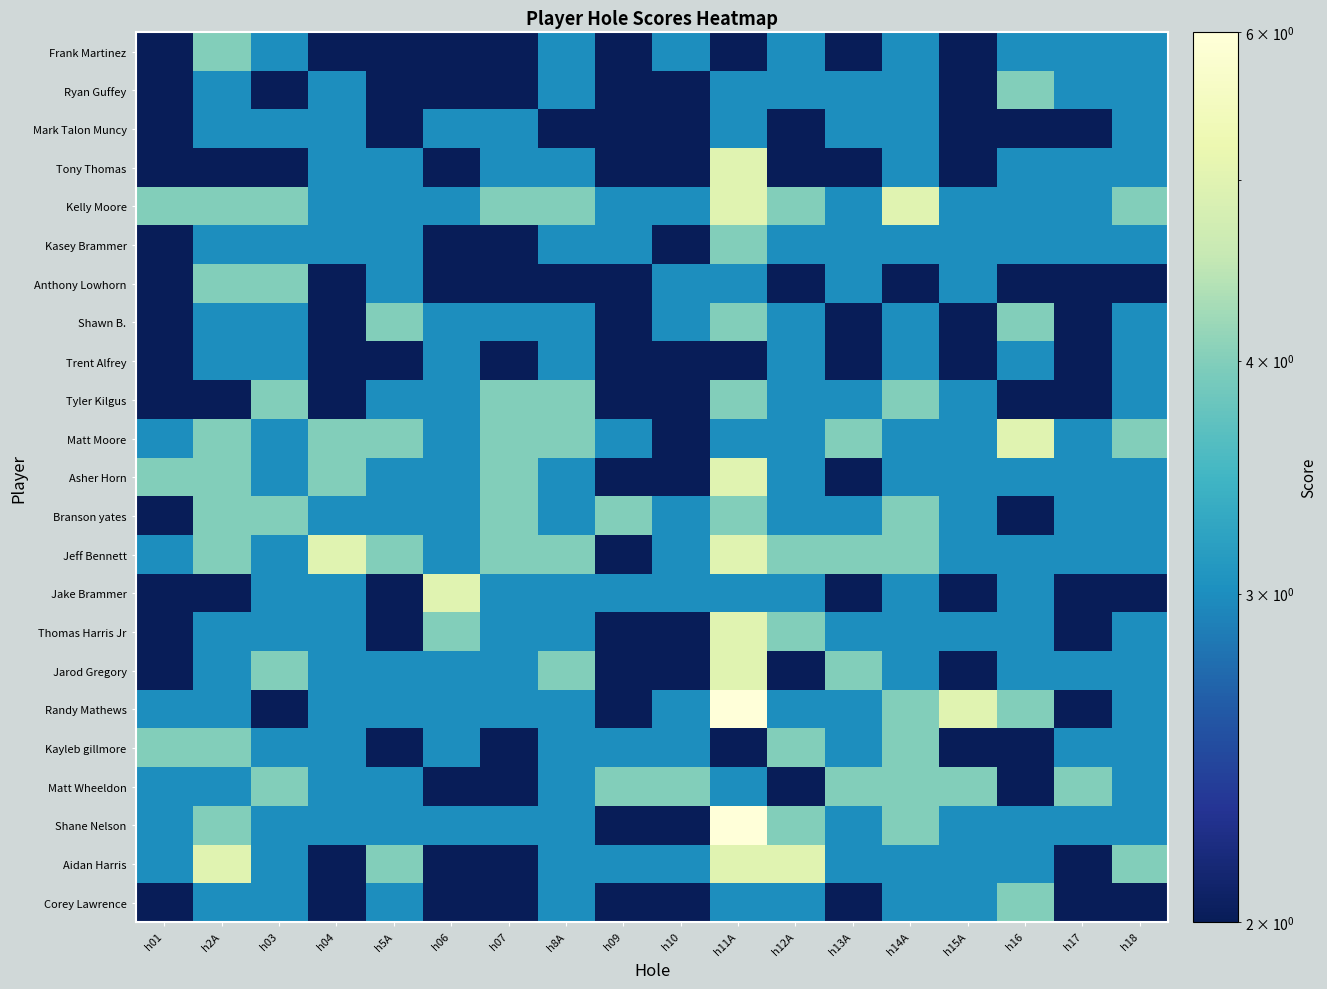

Reading left to right, list all the values displayed in this chart.

Frank Martinez: h01=2	h2A=4	h03=3	h04=2	h5A=2	h06=2	h07=2	h8A=3	h09=2	h10=3	h11A=2	h12A=3	h13A=2	h14A=3	h15A=2	h16=3	h17=3	h18=3
Ryan Guffey: h01=2	h2A=3	h03=2	h04=3	h5A=2	h06=2	h07=2	h8A=3	h09=2	h10=2	h11A=3	h12A=3	h13A=3	h14A=3	h15A=2	h16=4	h17=3	h18=3
Mark Talon Muncy: h01=2	h2A=3	h03=3	h04=3	h5A=2	h06=3	h07=3	h8A=2	h09=2	h10=2	h11A=3	h12A=2	h13A=3	h14A=3	h15A=2	h16=2	h17=2	h18=3
Tony Thomas: h01=2	h2A=2	h03=2	h04=3	h5A=3	h06=2	h07=3	h8A=3	h09=2	h10=2	h11A=5	h12A=2	h13A=2	h14A=3	h15A=2	h16=3	h17=3	h18=3
Kelly Moore: h01=4	h2A=4	h03=4	h04=3	h5A=3	h06=3	h07=4	h8A=4	h09=3	h10=3	h11A=5	h12A=4	h13A=3	h14A=5	h15A=3	h16=3	h17=3	h18=4
Kasey Brammer: h01=2	h2A=3	h03=3	h04=3	h5A=3	h06=2	h07=2	h8A=3	h09=3	h10=2	h11A=4	h12A=3	h13A=3	h14A=3	h15A=3	h16=3	h17=3	h18=3
Anthony Lowhorn: h01=2	h2A=4	h03=4	h04=2	h5A=3	h06=2	h07=2	h8A=2	h09=2	h10=3	h11A=3	h12A=2	h13A=3	h14A=2	h15A=3	h16=2	h17=2	h18=2
Shawn B.: h01=2	h2A=3	h03=3	h04=2	h5A=4	h06=3	h07=3	h8A=3	h09=2	h10=3	h11A=4	h12A=3	h13A=2	h14A=3	h15A=2	h16=4	h17=2	h18=3
Trent Alfrey: h01=2	h2A=3	h03=3	h04=2	h5A=2	h06=3	h07=2	h8A=3	h09=2	h10=2	h11A=2	h12A=3	h13A=2	h14A=3	h15A=2	h16=3	h17=2	h18=3
Tyler Kilgus: h01=2	h2A=2	h03=4	h04=2	h5A=3	h06=3	h07=4	h8A=4	h09=2	h10=2	h11A=4	h12A=3	h13A=3	h14A=4	h15A=3	h16=2	h17=2	h18=3
Matt Moore: h01=3	h2A=4	h03=3	h04=4	h5A=4	h06=3	h07=4	h8A=4	h09=3	h10=2	h11A=3	h12A=3	h13A=4	h14A=3	h15A=3	h16=5	h17=3	h18=4
Asher Horn: h01=4	h2A=4	h03=3	h04=4	h5A=3	h06=3	h07=4	h8A=3	h09=2	h10=2	h11A=5	h12A=3	h13A=2	h14A=3	h15A=3	h16=3	h17=3	h18=3
Branson yates: h01=2	h2A=4	h03=4	h04=3	h5A=3	h06=3	h07=4	h8A=3	h09=4	h10=3	h11A=4	h12A=3	h13A=3	h14A=4	h15A=3	h16=2	h17=3	h18=3
Jeff Bennett: h01=3	h2A=4	h03=3	h04=5	h5A=4	h06=3	h07=4	h8A=4	h09=2	h10=3	h11A=5	h12A=4	h13A=4	h14A=4	h15A=3	h16=3	h17=3	h18=3
Jake Brammer: h01=2	h2A=2	h03=3	h04=3	h5A=2	h06=5	h07=3	h8A=3	h09=3	h10=3	h11A=3	h12A=3	h13A=2	h14A=3	h15A=2	h16=3	h17=2	h18=2
Thomas Harris Jr: h01=2	h2A=3	h03=3	h04=3	h5A=2	h06=4	h07=3	h8A=3	h09=2	h10=2	h11A=5	h12A=4	h13A=3	h14A=3	h15A=3	h16=3	h17=2	h18=3
Jarod Gregory: h01=2	h2A=3	h03=4	h04=3	h5A=3	h06=3	h07=3	h8A=4	h09=2	h10=2	h11A=5	h12A=2	h13A=4	h14A=3	h15A=2	h16=3	h17=3	h18=3
Randy Mathews: h01=3	h2A=3	h03=2	h04=3	h5A=3	h06=3	h07=3	h8A=3	h09=2	h10=3	h11A=6	h12A=3	h13A=3	h14A=4	h15A=5	h16=4	h17=2	h18=3
Kayleb gillmore: h01=4	h2A=4	h03=3	h04=3	h5A=2	h06=3	h07=2	h8A=3	h09=3	h10=3	h11A=2	h12A=4	h13A=3	h14A=4	h15A=2	h16=2	h17=3	h18=3
Matt Wheeldon: h01=3	h2A=3	h03=4	h04=3	h5A=3	h06=2	h07=2	h8A=3	h09=4	h10=4	h11A=3	h12A=2	h13A=4	h14A=4	h15A=4	h16=2	h17=4	h18=3
Shane Nelson: h01=3	h2A=4	h03=3	h04=3	h5A=3	h06=3	h07=3	h8A=3	h09=2	h10=2	h11A=6	h12A=4	h13A=3	h14A=4	h15A=3	h16=3	h17=3	h18=3
Aidan Harris: h01=3	h2A=5	h03=3	h04=2	h5A=4	h06=2	h07=2	h8A=3	h09=3	h10=3	h11A=5	h12A=5	h13A=3	h14A=3	h15A=3	h16=3	h17=2	h18=4
Corey Lawrence: h01=2	h2A=3	h03=3	h04=2	h5A=3	h06=2	h07=2	h8A=3	h09=2	h10=2	h11A=3	h12A=3	h13A=2	h14A=3	h15A=3	h16=4	h17=2	h18=2